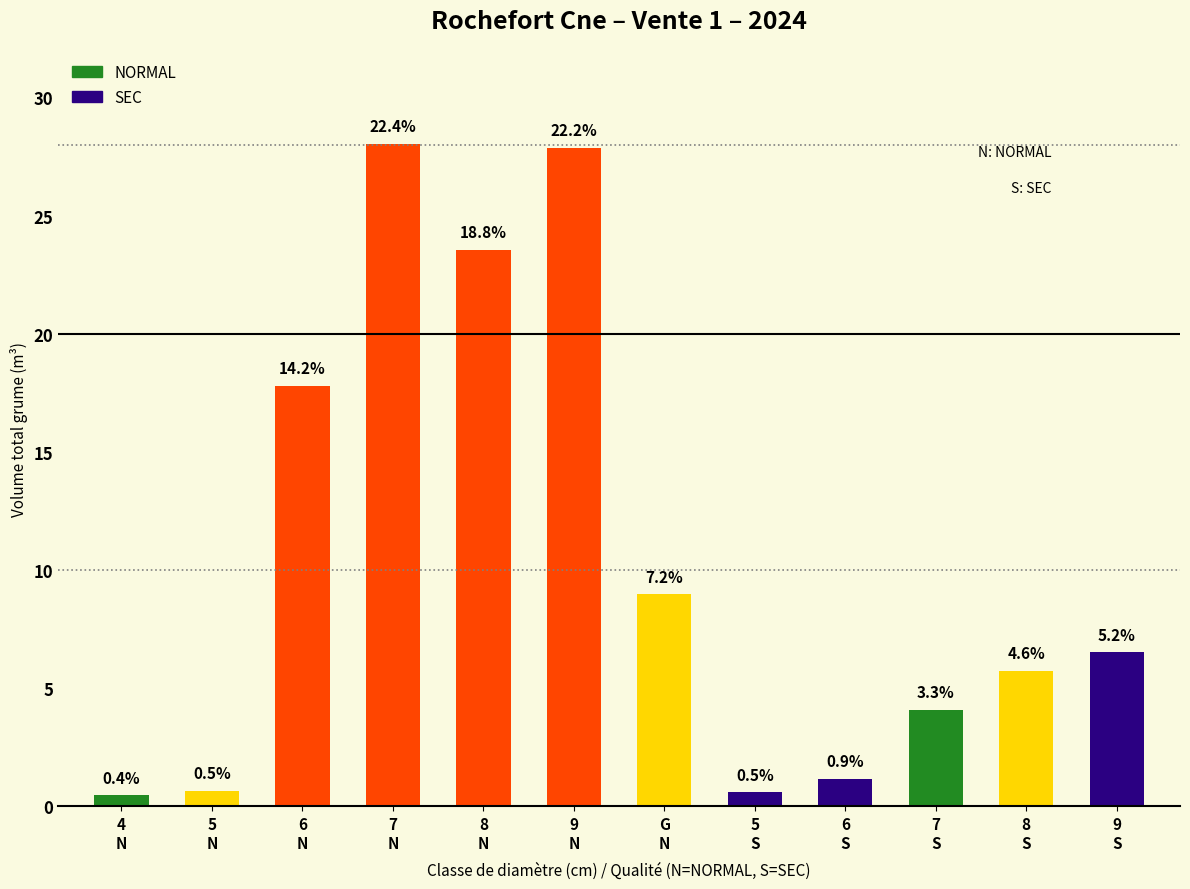

What is the ratio of the value at 9
N to the value at 6
N?

1.6